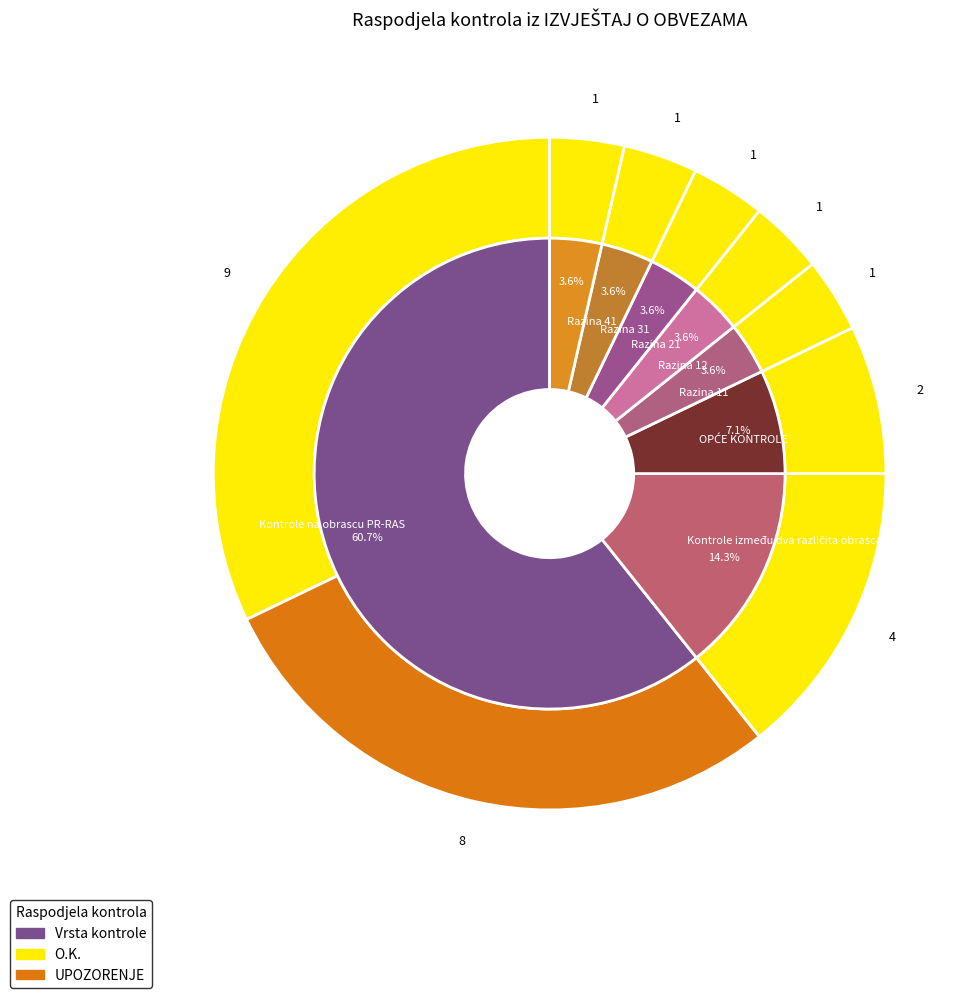

How many slices are in this pie chart?

8